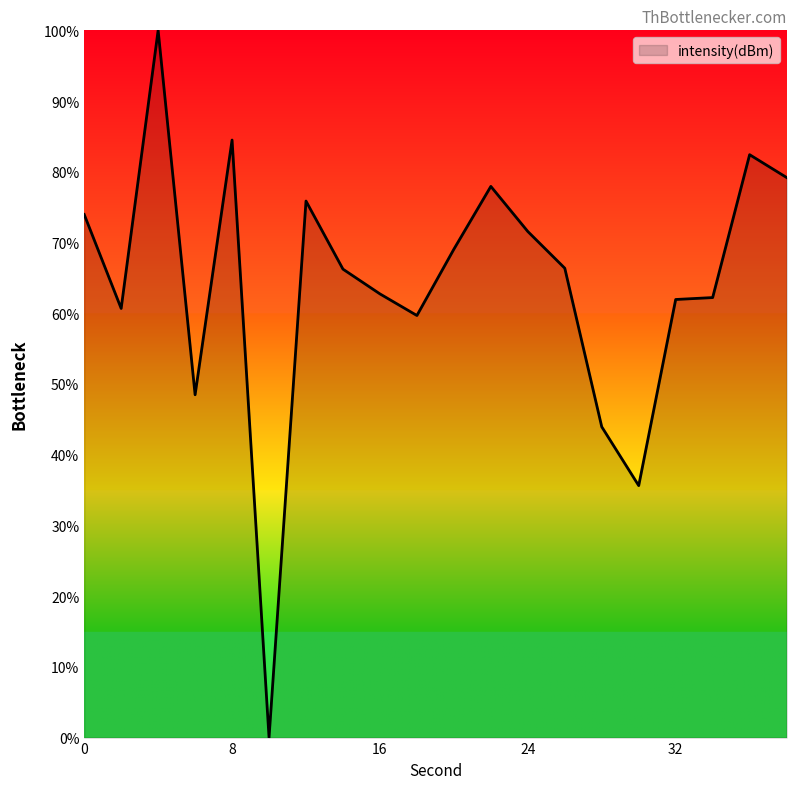

What is the difference between the maximum and minimum values?

100.0